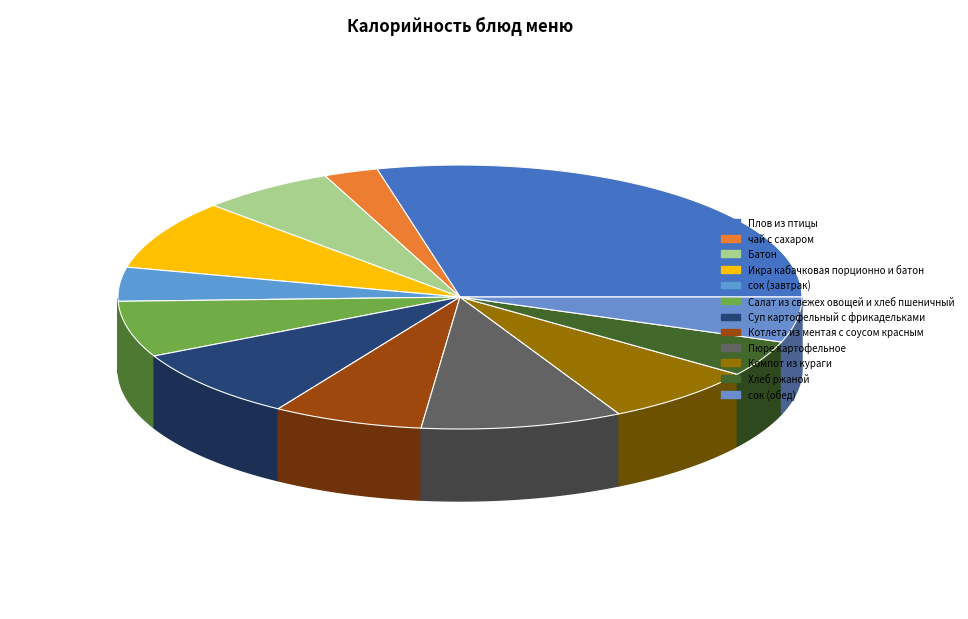

Count the number of slices in the pie.

12